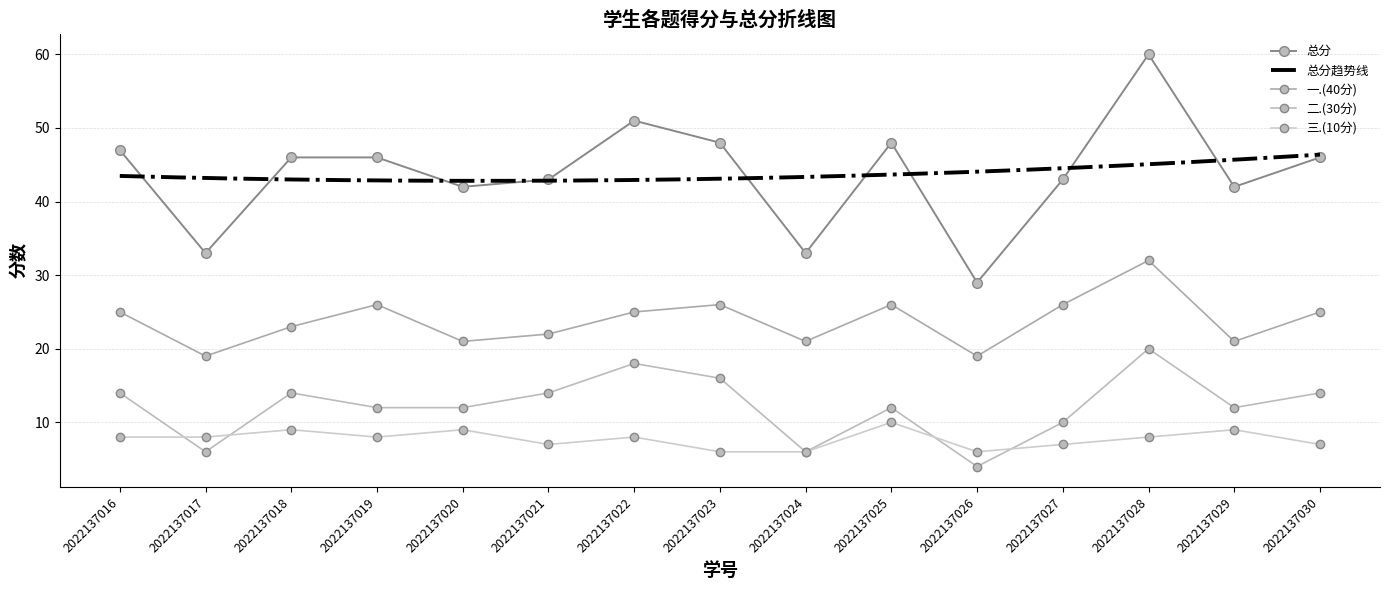

True or false: 一.(40分) has more than 2 points higher than both neighbors.

True